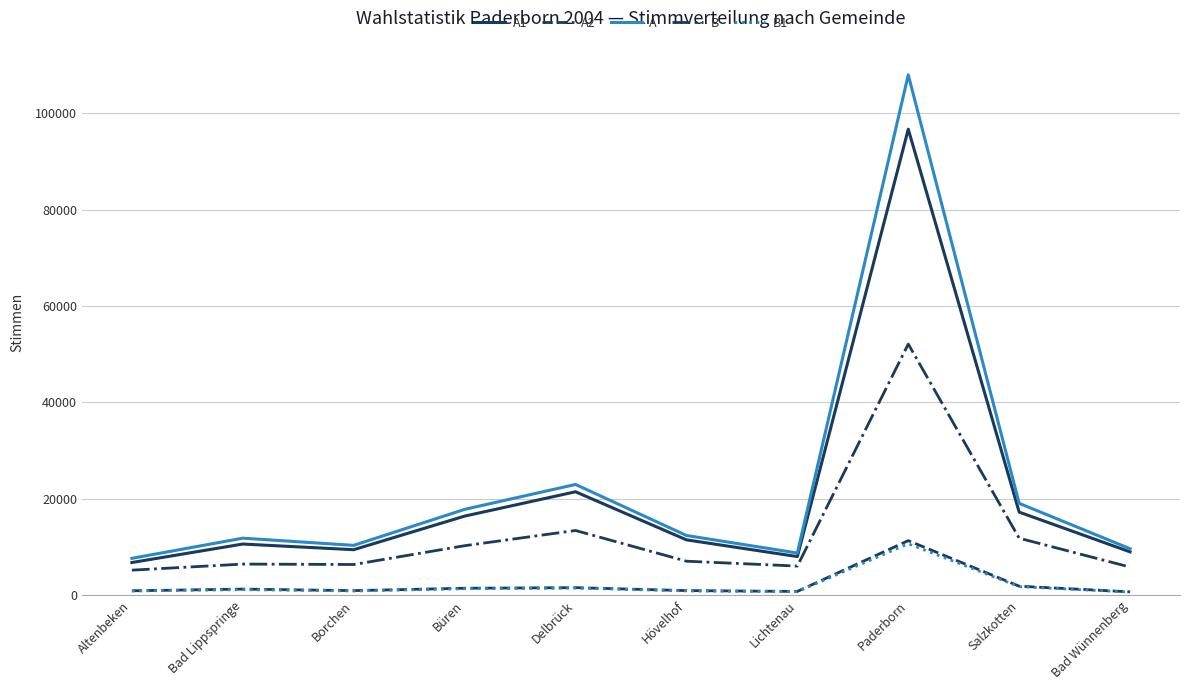

Is the value of A1 at Bad Lippspringe greater than the value of A at Salzkotten?

No